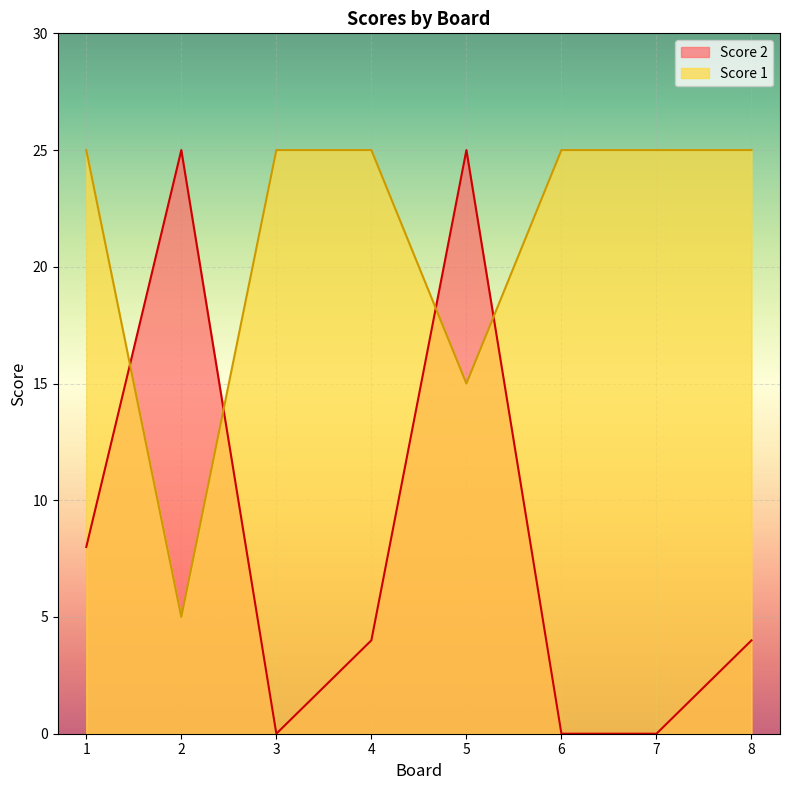

Does the chart display data point markers on the line(s)?

No